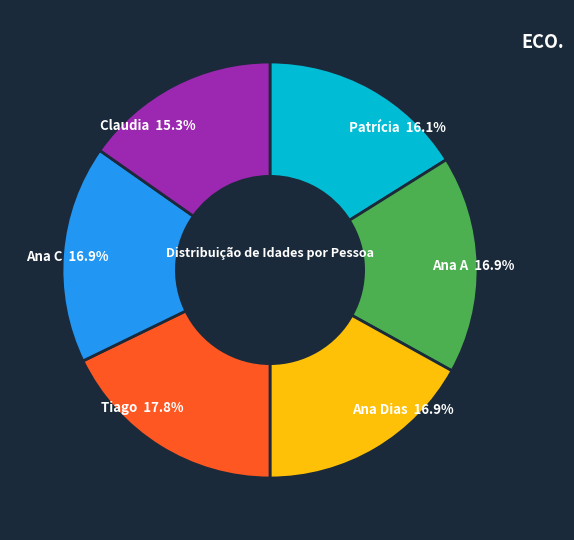

Does any single category account for the majority?

No